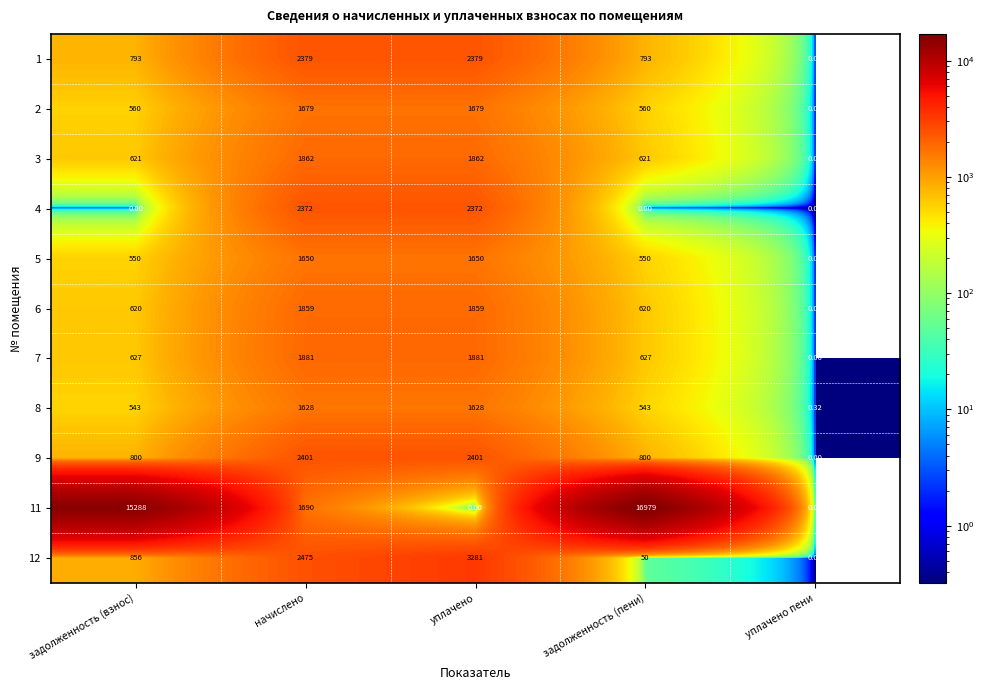

What is the total value across all series at задолженность (пени)?

22143.0